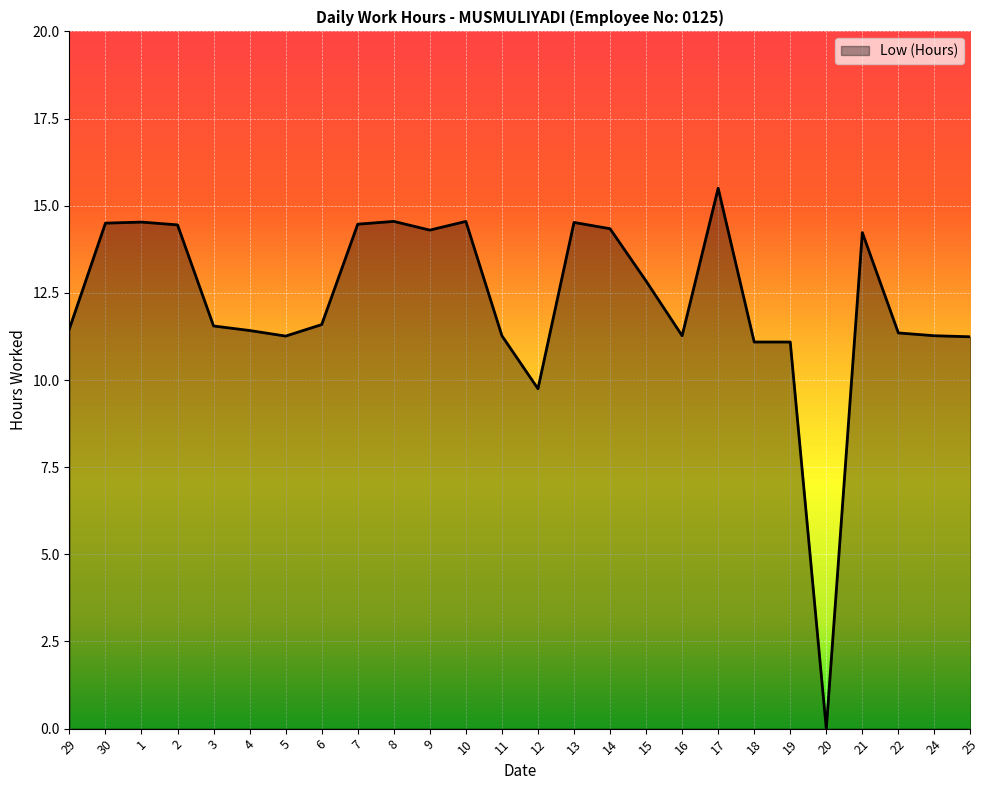

How many values exceed 11?

24